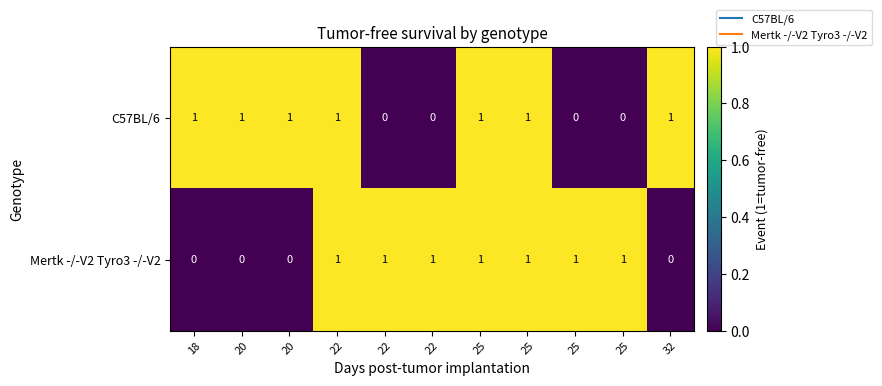

How many values in C57BL/6 are above zero?

7